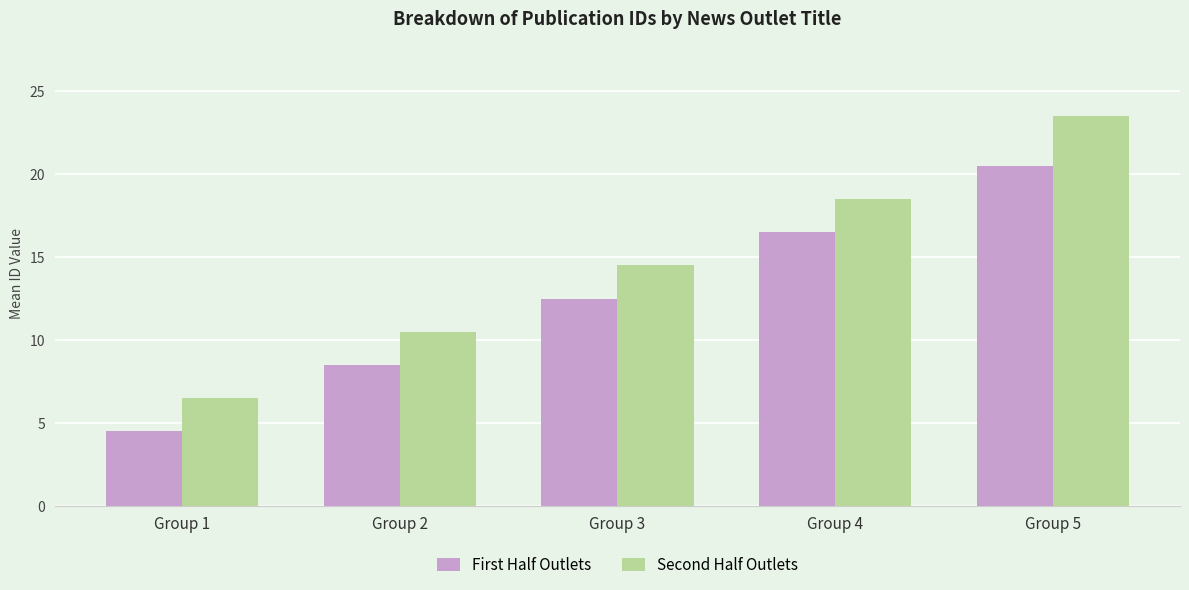

What is the difference between the highest and lowest values at Group 2?

2.0